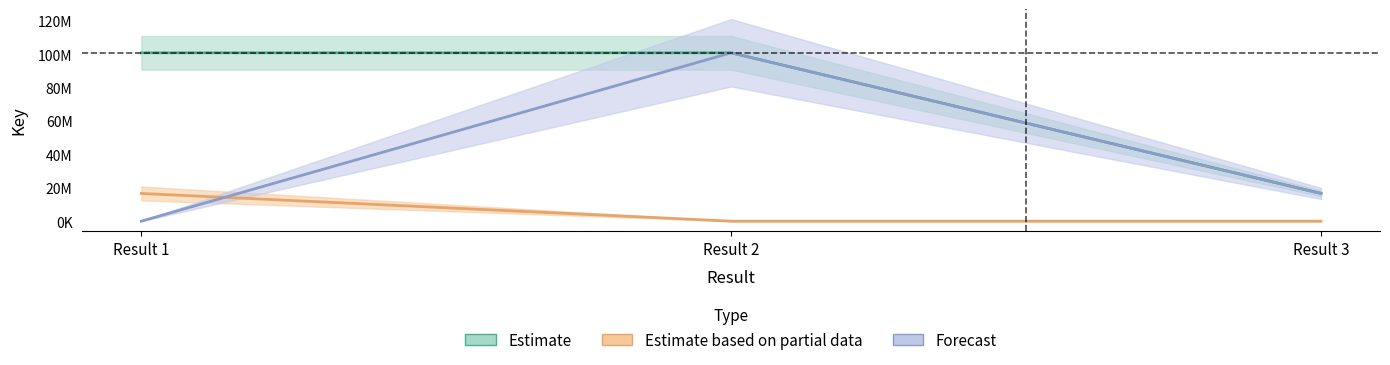

What is the difference between the highest and lowest values at Result 3?

16588171